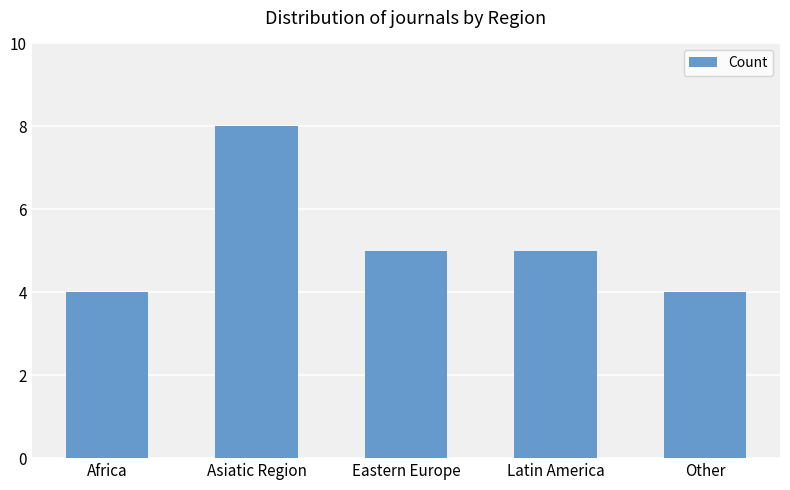

True or false: the data shows 4 at Other.

True